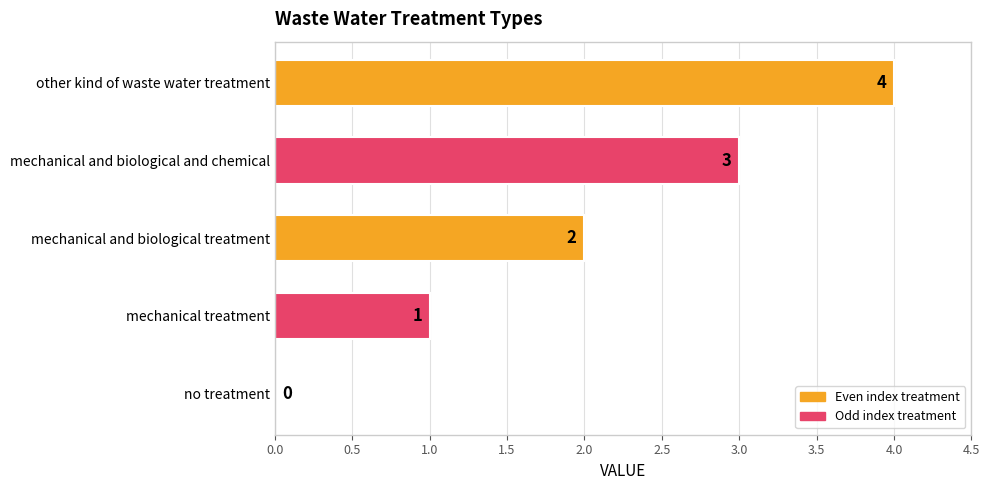

How many values are between 1 and 3?

3